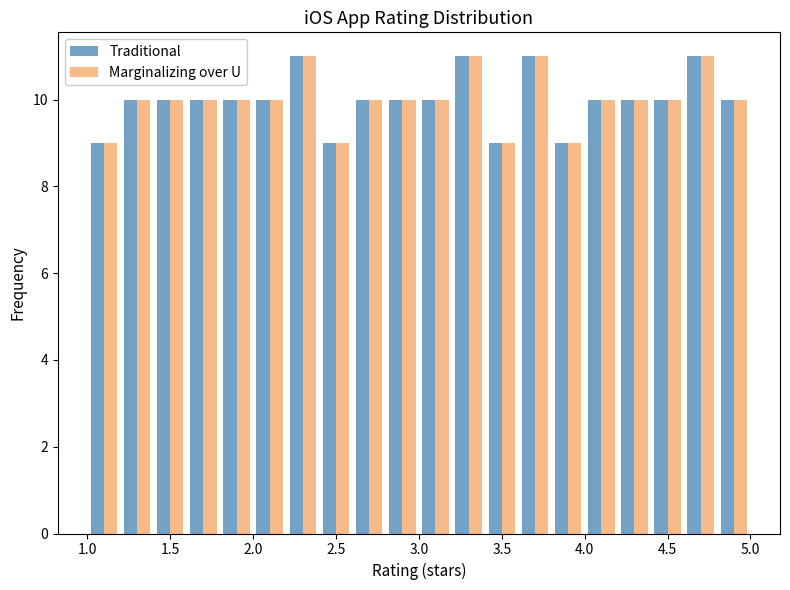

Reading left to right, transcribe this chart: for each range on the x-axis, give the height of each series' bar. The values are not printed on the chart, so give them approximately, as read against the axis.

1.0 to 1.2: Traditional=9	Marginalizing over U=9
1.2 to 1.4: Traditional=10	Marginalizing over U=10
1.4 to 1.6: Traditional=10	Marginalizing over U=10
1.6 to 1.8: Traditional=10	Marginalizing over U=10
1.8 to 2.0: Traditional=10	Marginalizing over U=10
2.0 to 2.2: Traditional=10	Marginalizing over U=10
2.2 to 2.4: Traditional=11	Marginalizing over U=11
2.4 to 2.6: Traditional=9	Marginalizing over U=9
2.6 to 2.8: Traditional=10	Marginalizing over U=10
2.8 to 3.0: Traditional=10	Marginalizing over U=10
3.0 to 3.2: Traditional=10	Marginalizing over U=10
3.2 to 3.4: Traditional=11	Marginalizing over U=11
3.4 to 3.6: Traditional=9	Marginalizing over U=9
3.6 to 3.8: Traditional=11	Marginalizing over U=11
3.8 to 4.0: Traditional=9	Marginalizing over U=9
4.0 to 4.2: Traditional=10	Marginalizing over U=10
4.2 to 4.4: Traditional=10	Marginalizing over U=10
4.4 to 4.6: Traditional=10	Marginalizing over U=10
4.6 to 4.8: Traditional=11	Marginalizing over U=11
4.8 to 5.0: Traditional=10	Marginalizing over U=10